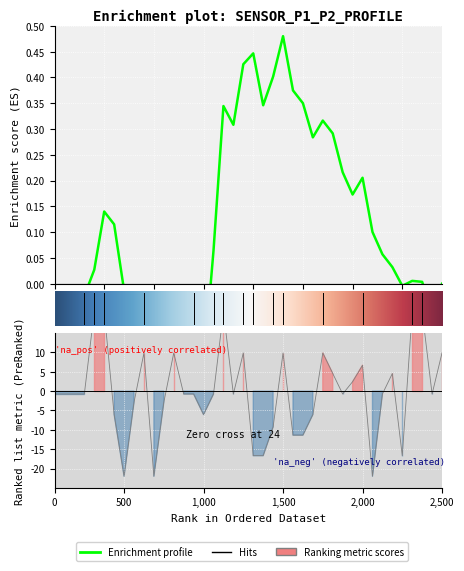

What is the smallest value displayed?

-22.0